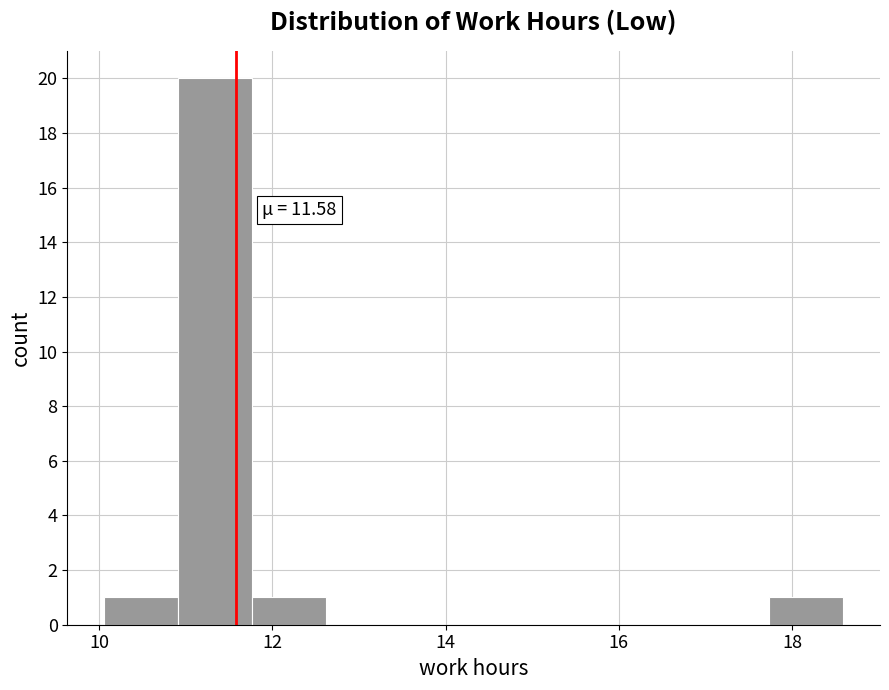

Which range on the x-axis has the tallest bar?

11.0 to 11.8